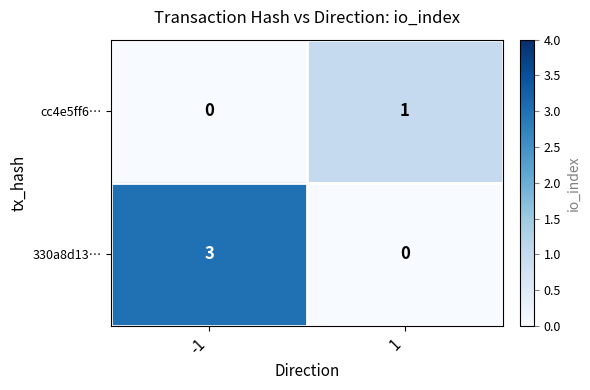

What is the difference between the maximum and minimum values in the 330a8d13… series?

3